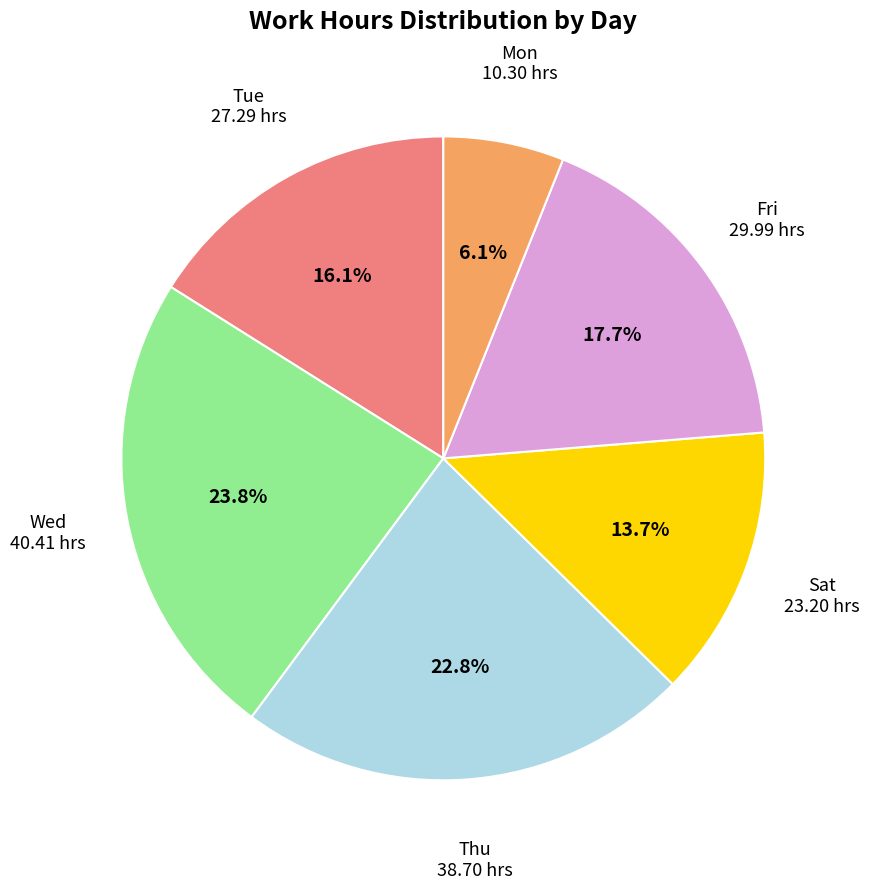

What percentage is NOT represented by Fri?

82.3%